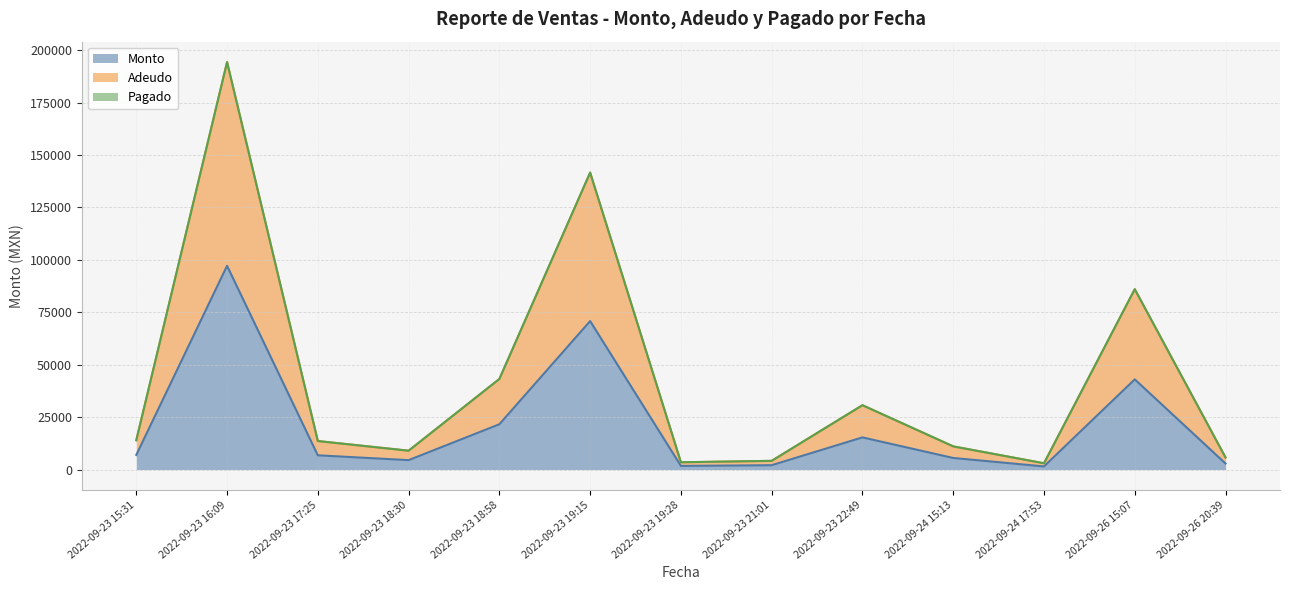

At which label does Monto first exceed 6800?

2022-09-23 15:31